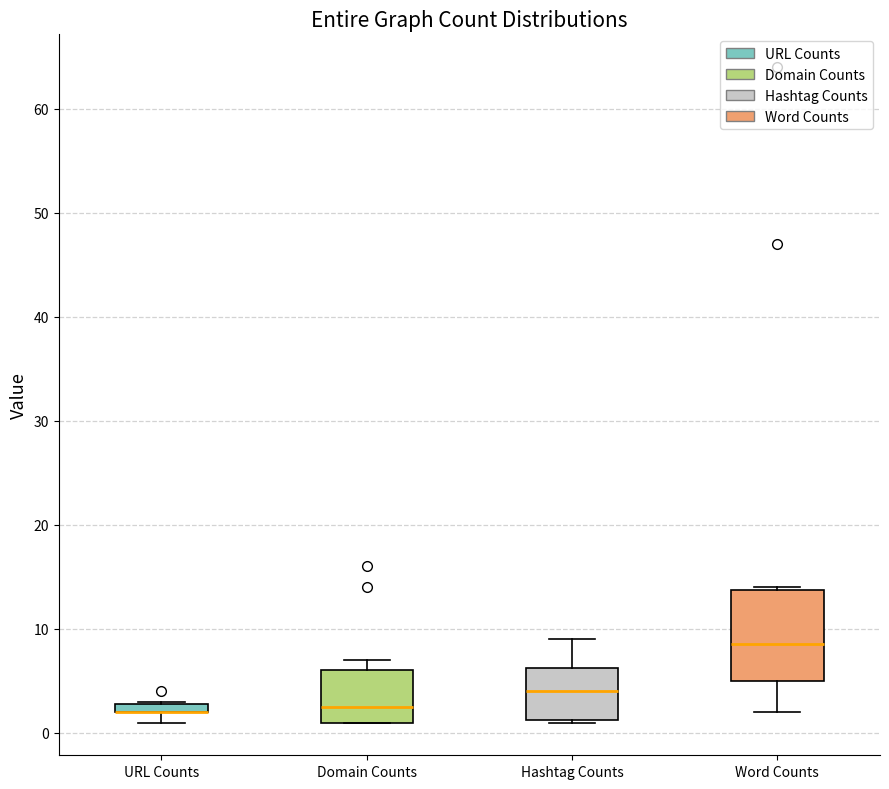

Where does the lower whisker of the box for Word Counts end on the y-axis? The values are not printed on the chart, so give them approximately, as read against the axis.

2